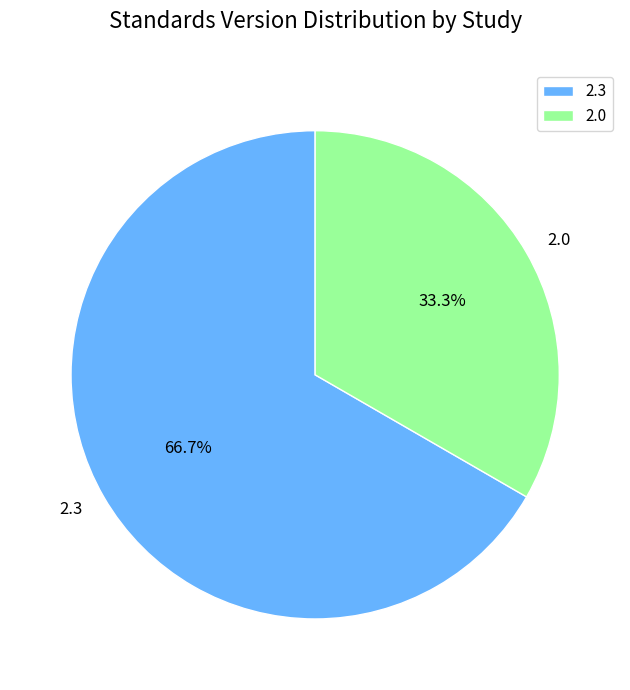

What is the smallest slice in the pie chart?

2.0